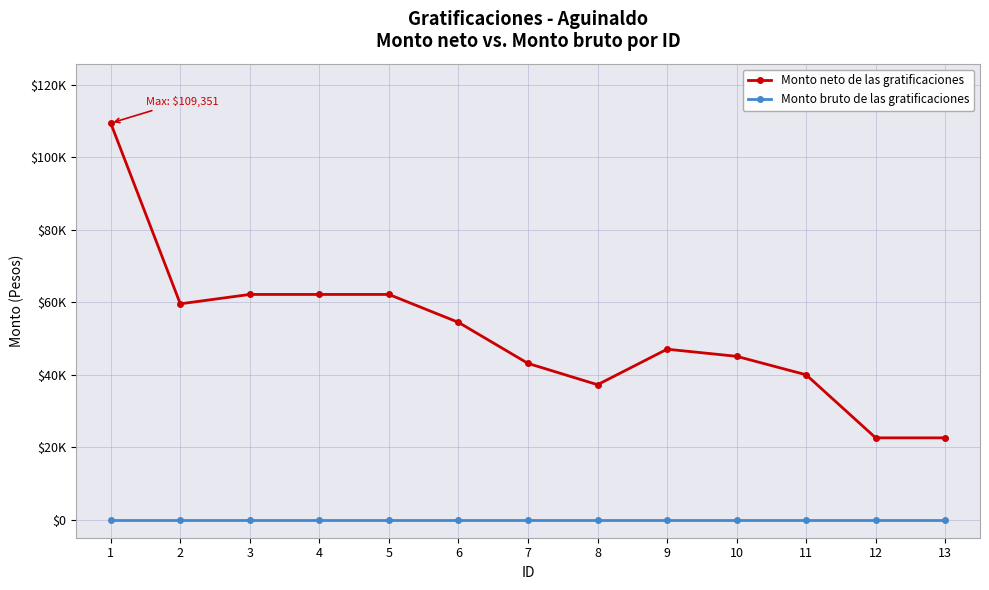

Does the chart have visible grid lines?

Yes